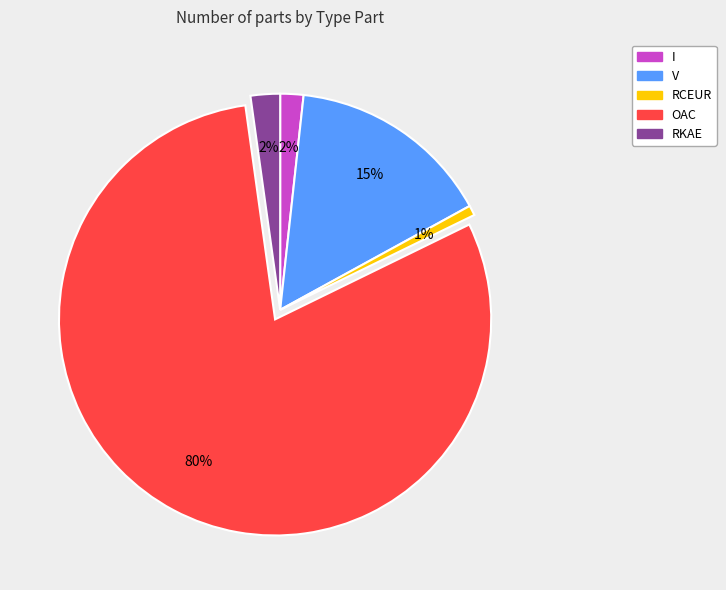

How many segments does this pie chart have?

5